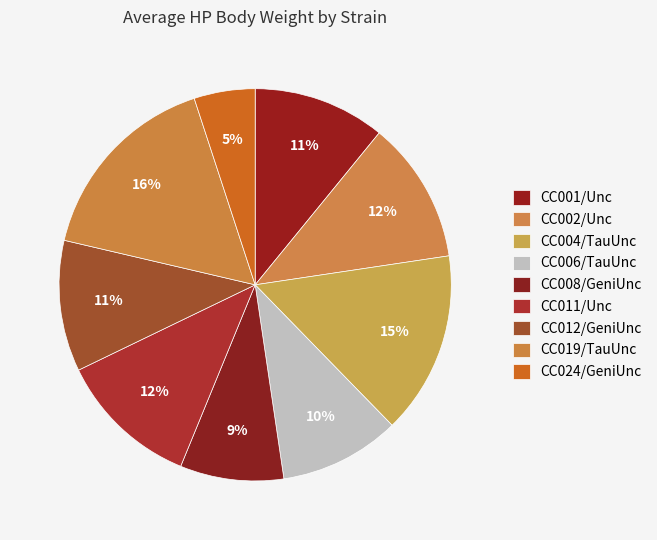

How many segments does this pie chart have?

9